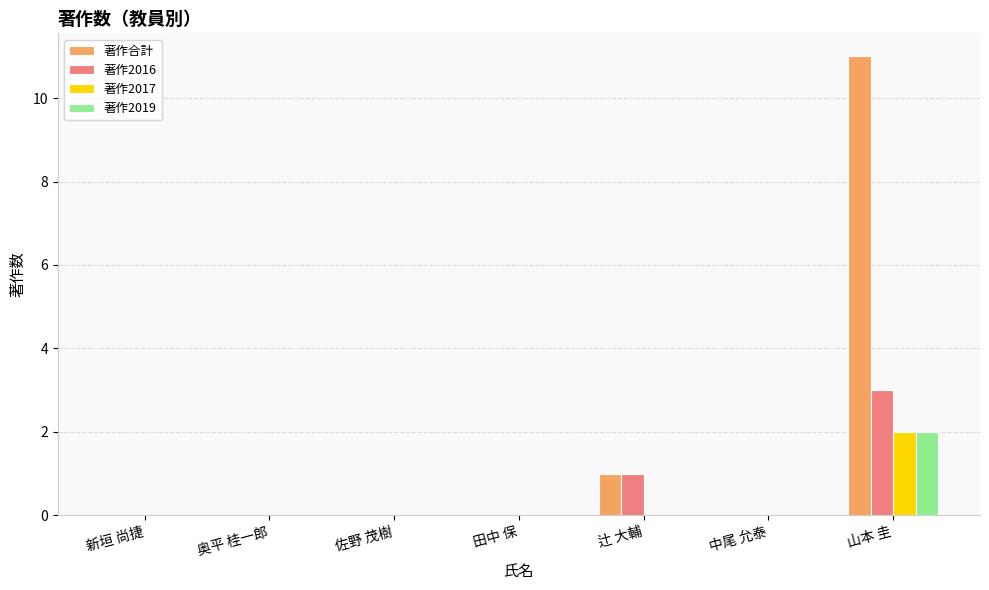

Which category has the highest value across all series?

山本 圭